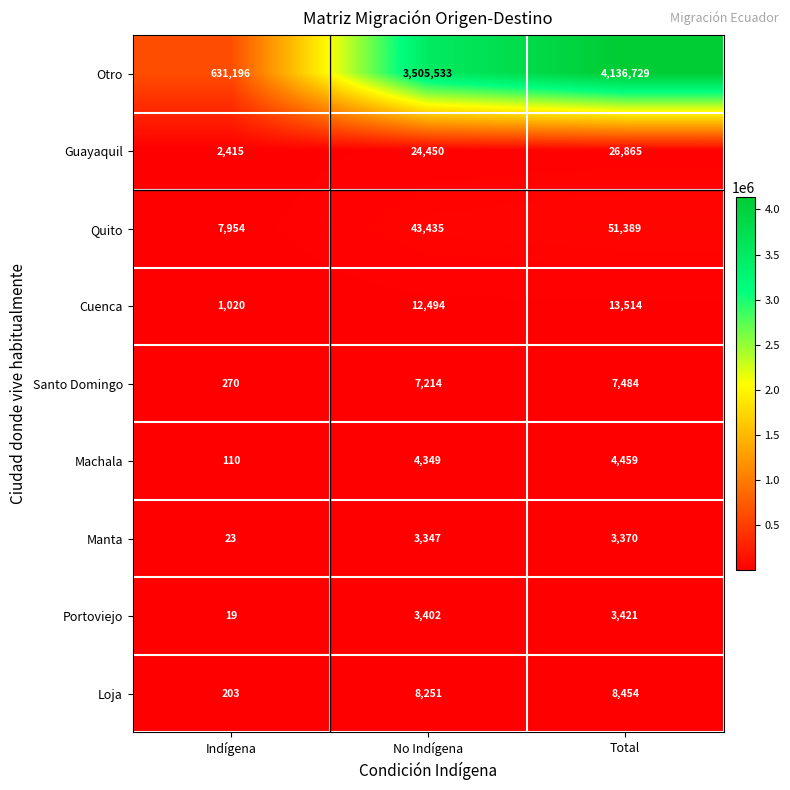

True or false: Quito has a value of 26906 at Total.

False